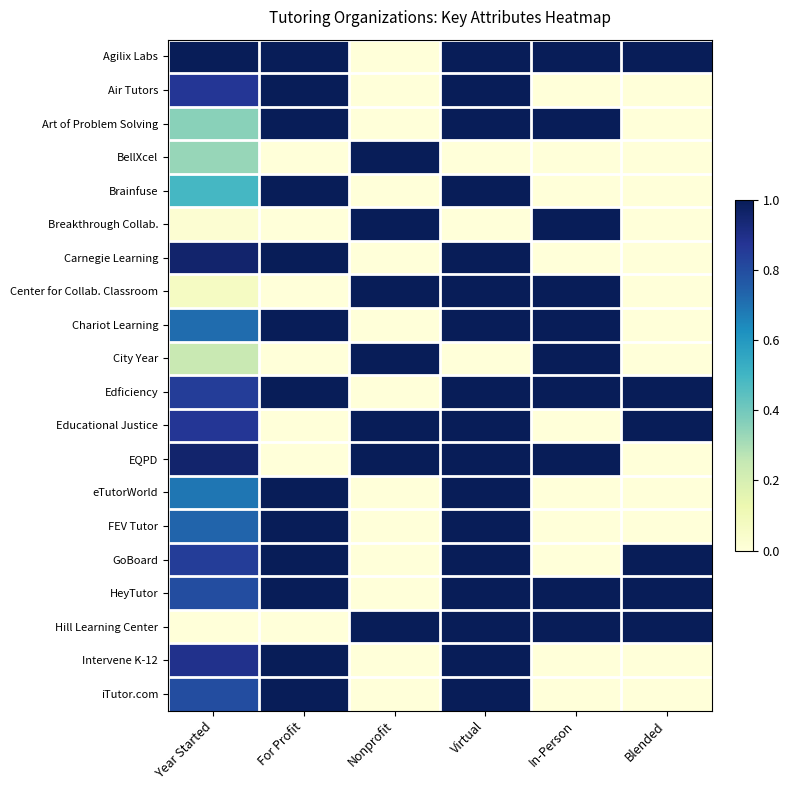

Between Year Started and In-Person, which is larger?

Year Started